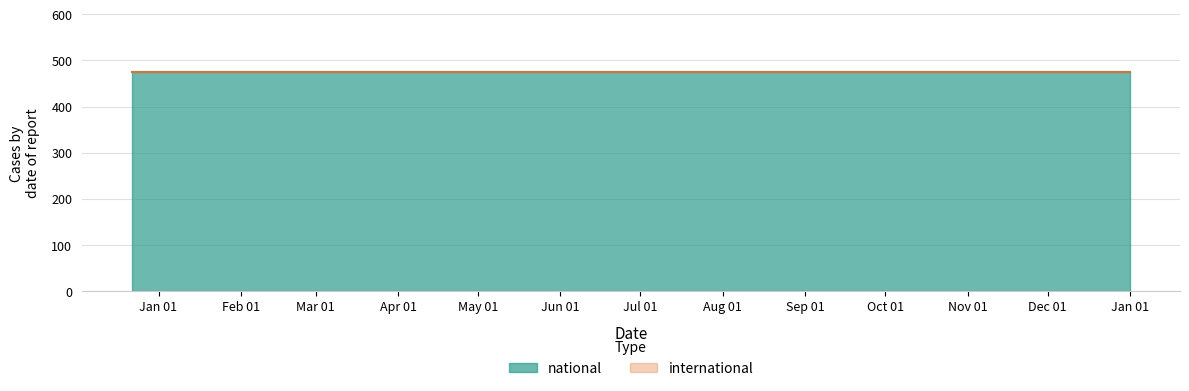

Rank the series by their maximum value, from lowest to highest.

international, national